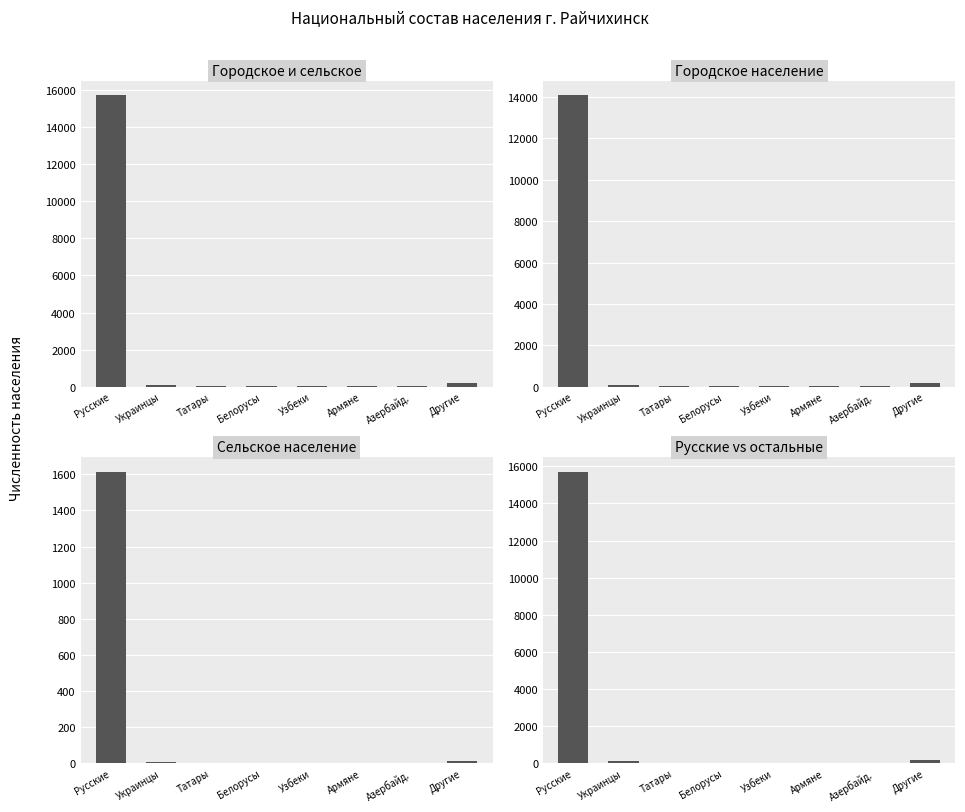

List the series in order of their peak value, highest first.

Городское и сельское, Русские vs остальные, Городское население, Сельское население